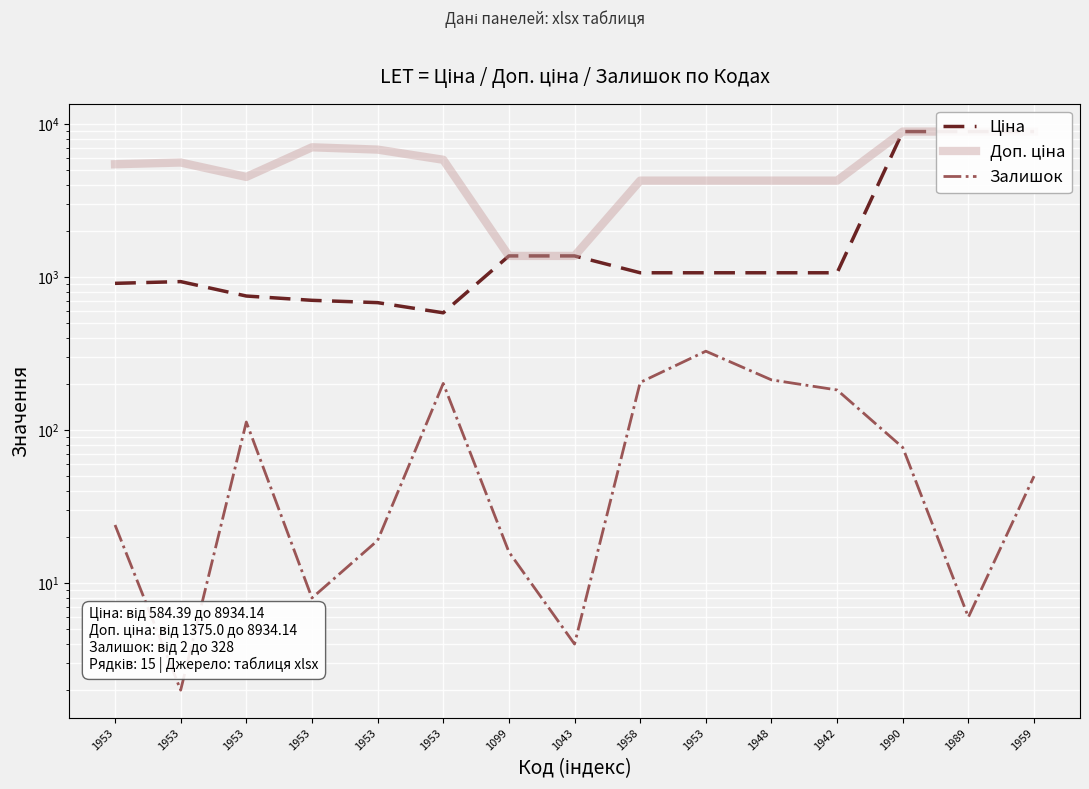

Reading left to right, list all the values displayed in this chart.

Ціна: 910.4	934.5	752.2	705.1	681.0	584.4	1375.4	1375.4	1067.3	1067.3	1067.3	1067.3	8934.1	8934.1	8934.1
Доп. ціна: 5462.3	5607.2	4513.3	7051.3	6809.8	5843.9	1375.0	1375.0	4269.4	4269.4	4269.4	4269.4	8934.1	8934.1	8934.1
Залишок: 24.0	2.0	113.0	8.0	19.0	202.0	16.0	4.0	205.0	328.0	213.0	183.0	77.0	6.0	50.0